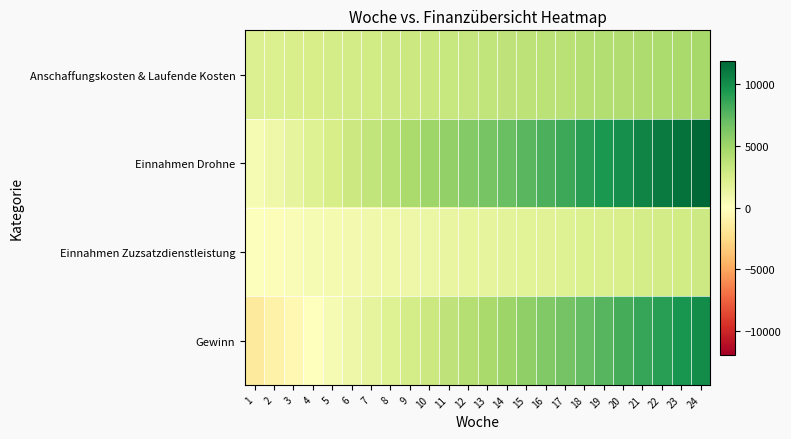

At how many categories does at least one series exceed 227?

24